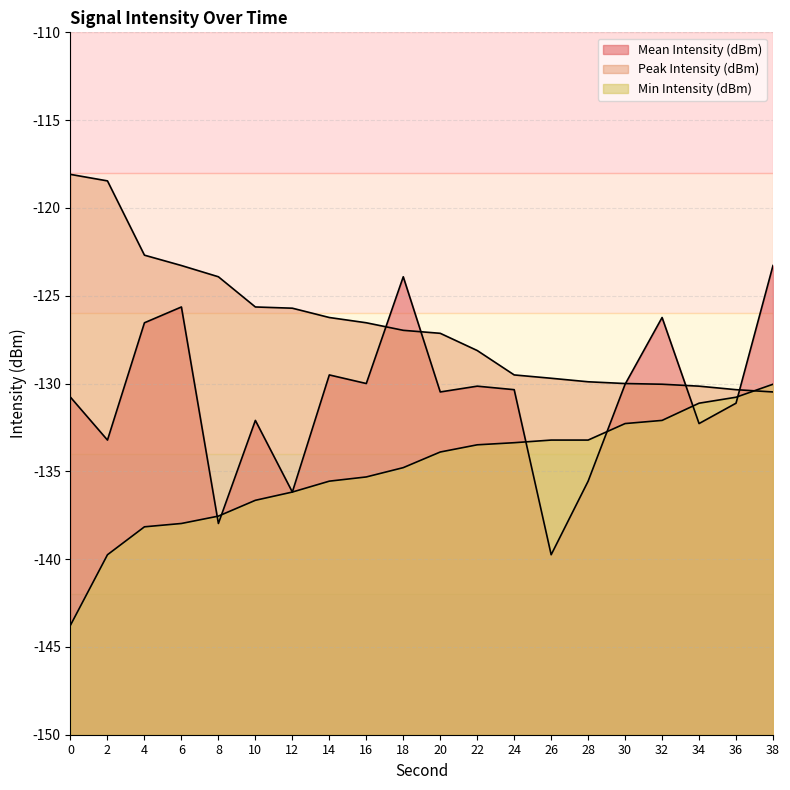

Reading left to right, list all the values displayed in this chart.

Mean Intensity (dBm): -130.8	-133.2	-126.5	-125.6	-138.0	-132.1	-136.2	-129.5	-130.0	-123.9	-130.5	-130.2	-130.3	-139.8	-135.6	-130.0	-126.2	-132.3	-131.1	-123.3
Peak Intensity (dBm): -118.1	-118.5	-122.7	-123.3	-123.9	-125.6	-125.7	-126.2	-126.5	-127.0	-127.1	-128.1	-129.5	-129.7	-129.9	-130.0	-130.0	-130.2	-130.3	-130.5
Min Intensity (dBm): -143.8	-139.8	-138.2	-138.0	-137.6	-136.7	-136.2	-135.6	-135.3	-134.8	-133.9	-133.5	-133.4	-133.2	-133.2	-132.3	-132.1	-131.1	-130.8	-130.0